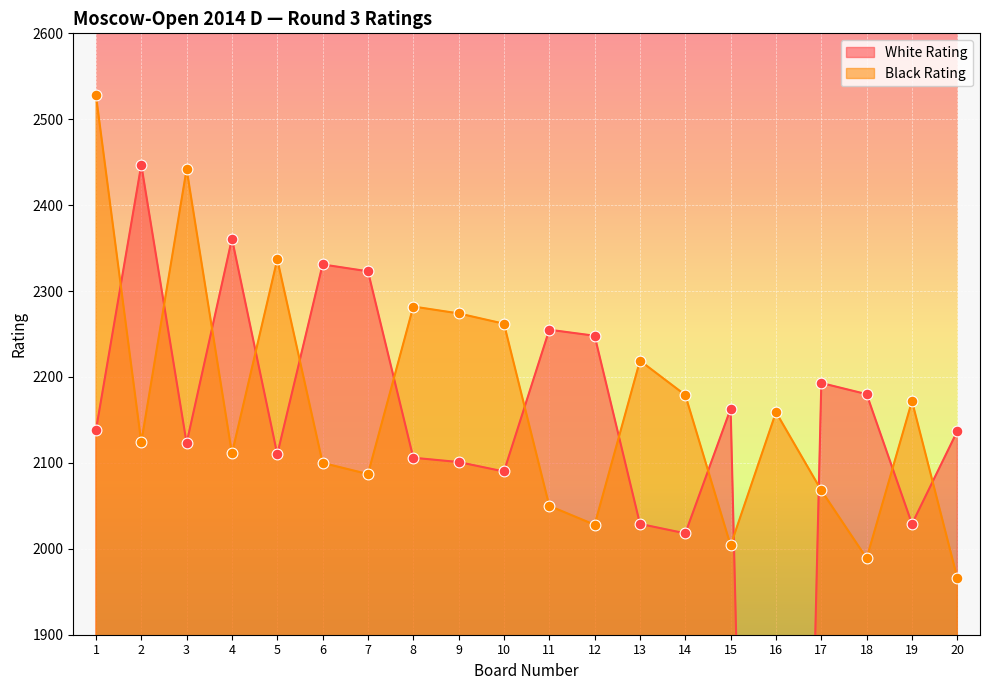

Which series contains the lowest Y value?

White Rating